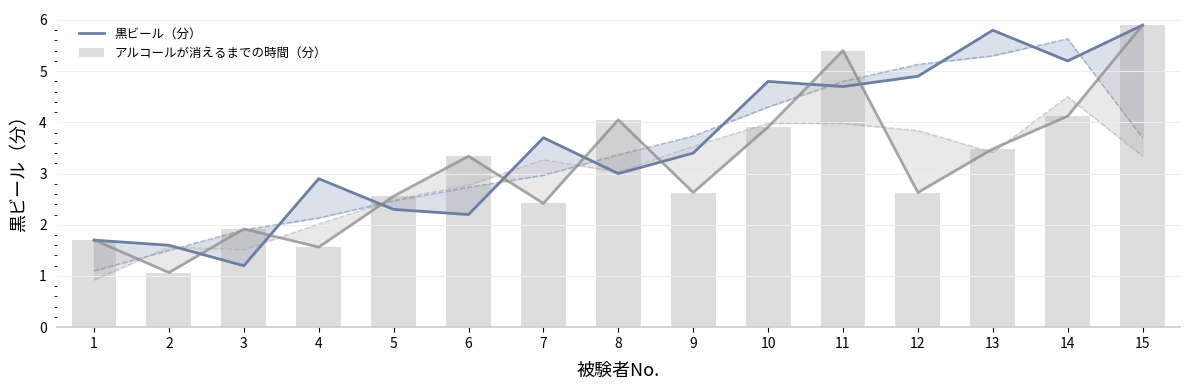

At which label does 黒ビール（分） first exceed 3?

7